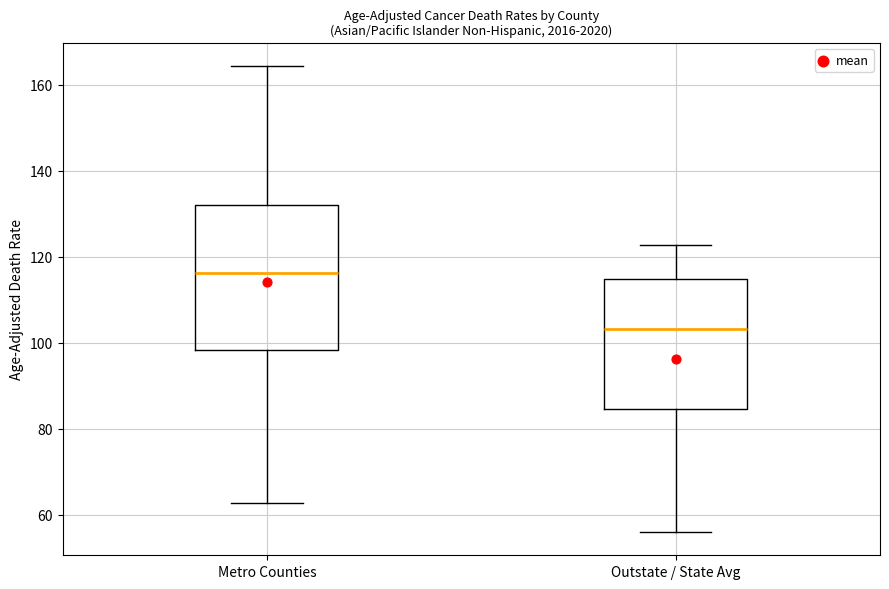

Reading left to right, transcribe this box plot: for each box, give where its median line is, the range the box spans, and where its two whiskers end, as read against the y-axis. The values are not printed on the chart, so give them approximately, as read against the axis.

Metro Counties: median 116, box 98 to 132, whiskers 62 to 164
Outstate / State Avg: median 104, box 84 to 114, whiskers 56 to 122